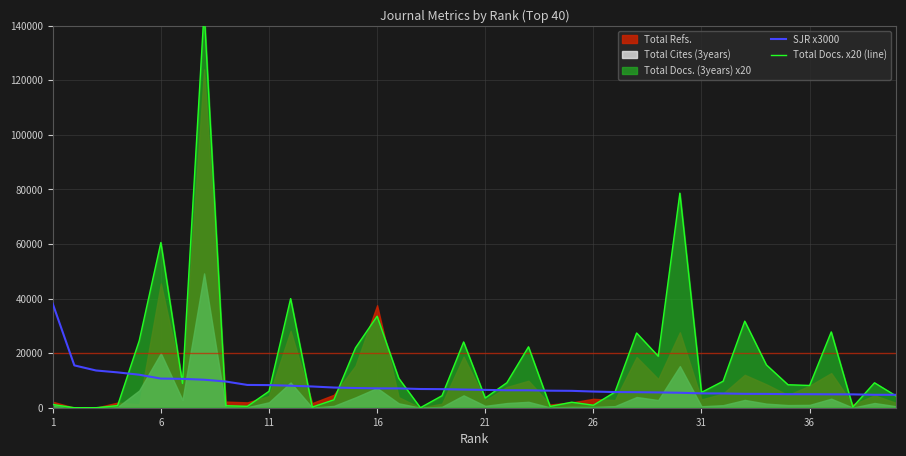

Which series has the largest total across all categories?

Total Docs. x20 (line)